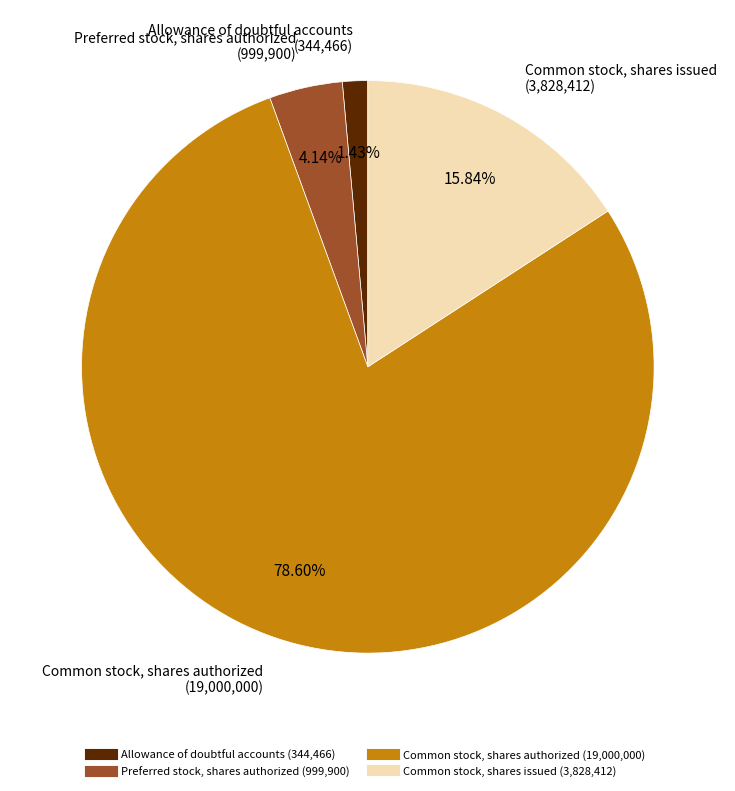

Does Common stock, shares issued account for over 50% of the chart?

No